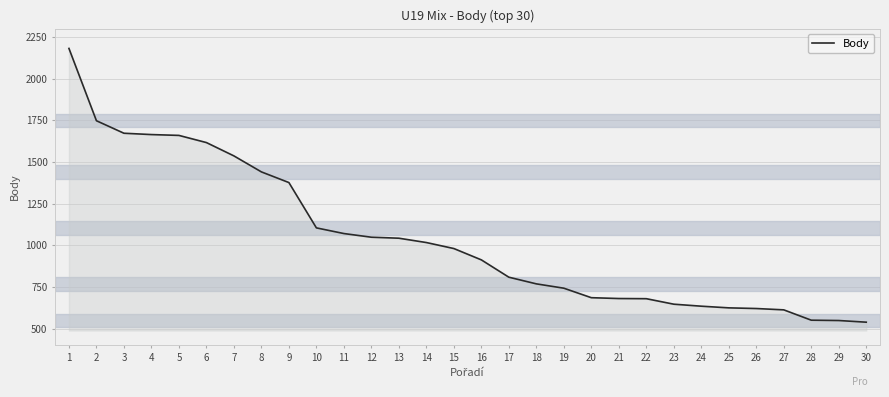

What is the sum of the values at 21 and 8?

2120